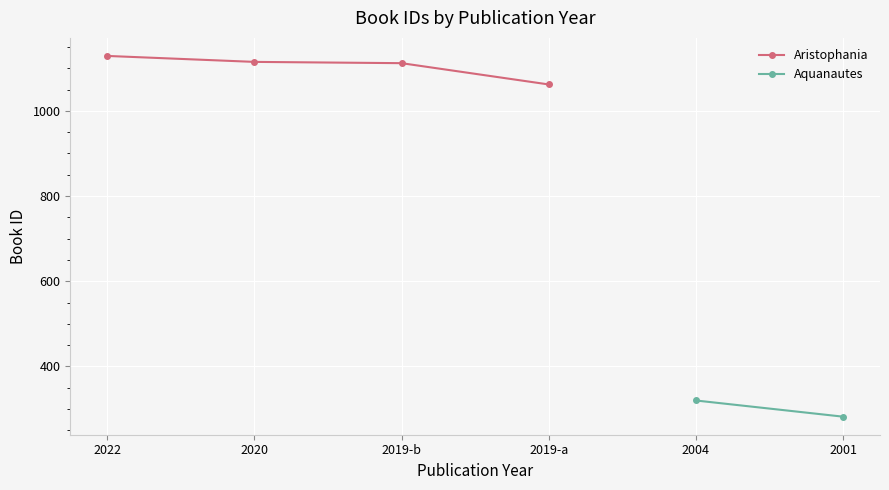

What is the lowest value of the Aristophania series?

1062